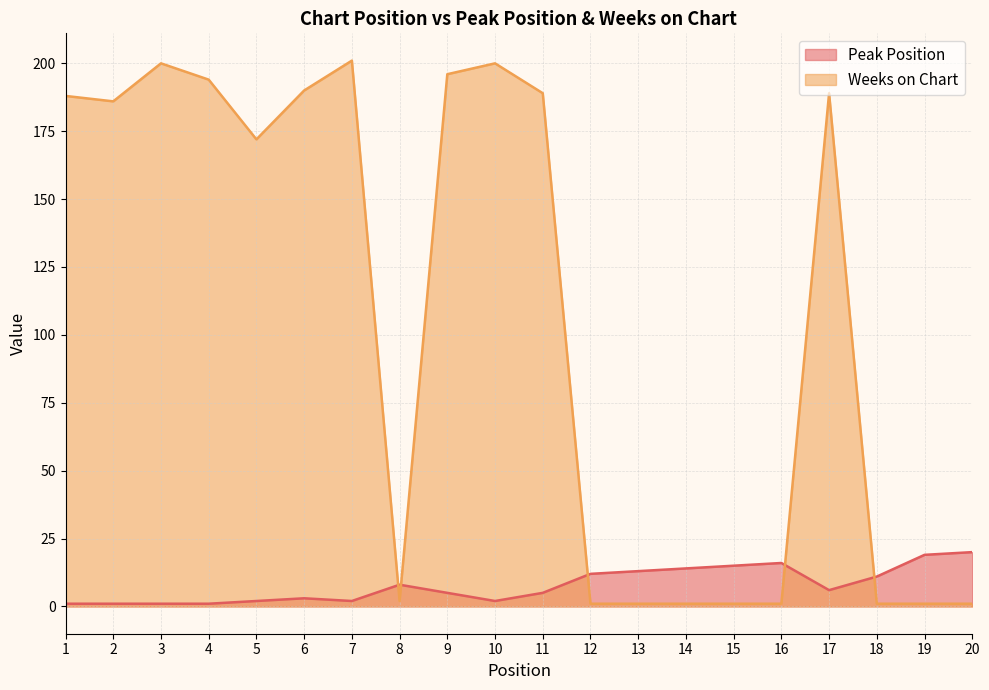

At which category does Weeks on Chart reach its first local peak?

3